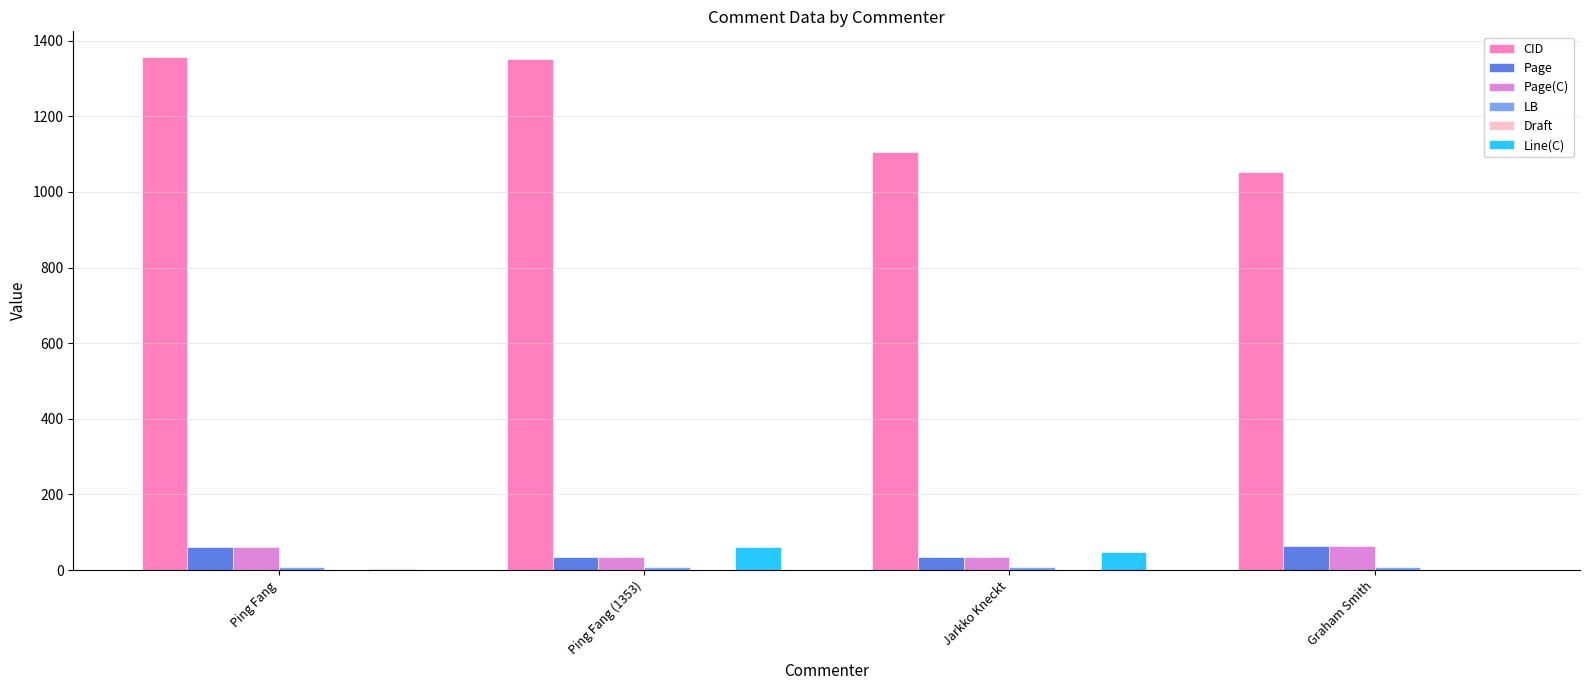

Is it true that CID equals 2166.7 at Ping Fang?

False